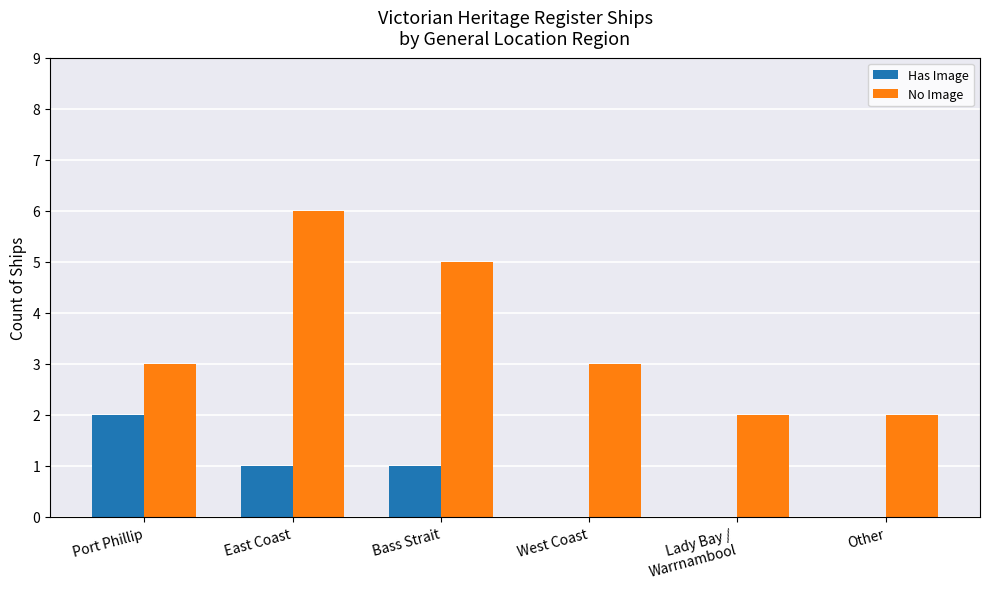

At which category is the sum across all series the highest?

East Coast